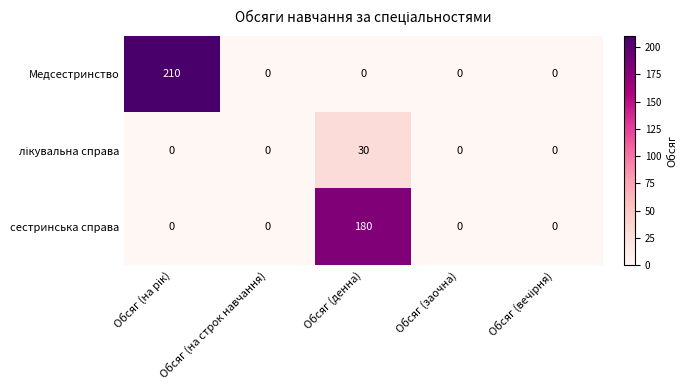

Is it true that Медсестринство equals 0 at Обсяг (денна)?

True